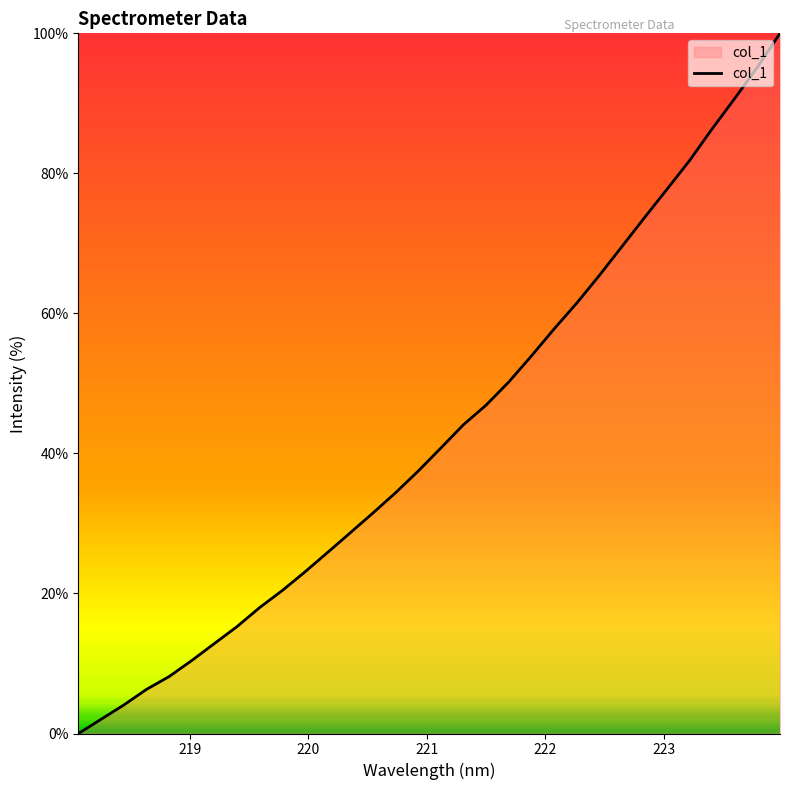

What is the difference between the maximum and minimum values?

100.0